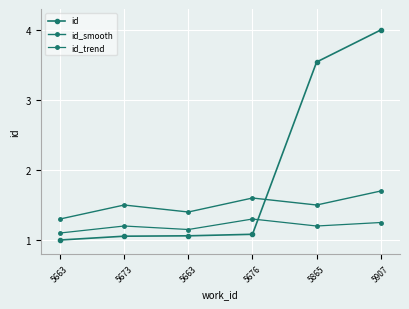

What is the sum of the id_smooth values at 5865 and 5663?

2.8